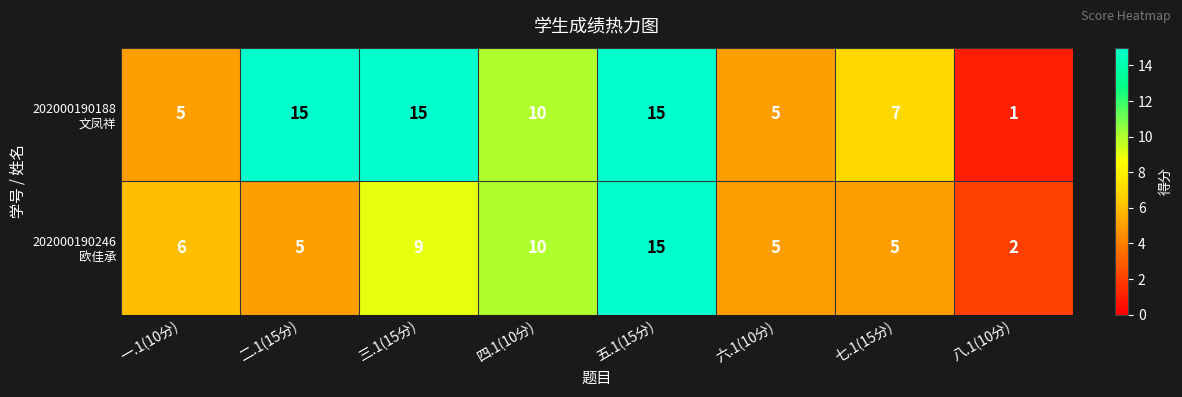

Which category has the lowest value across all series?

八.1(10分)